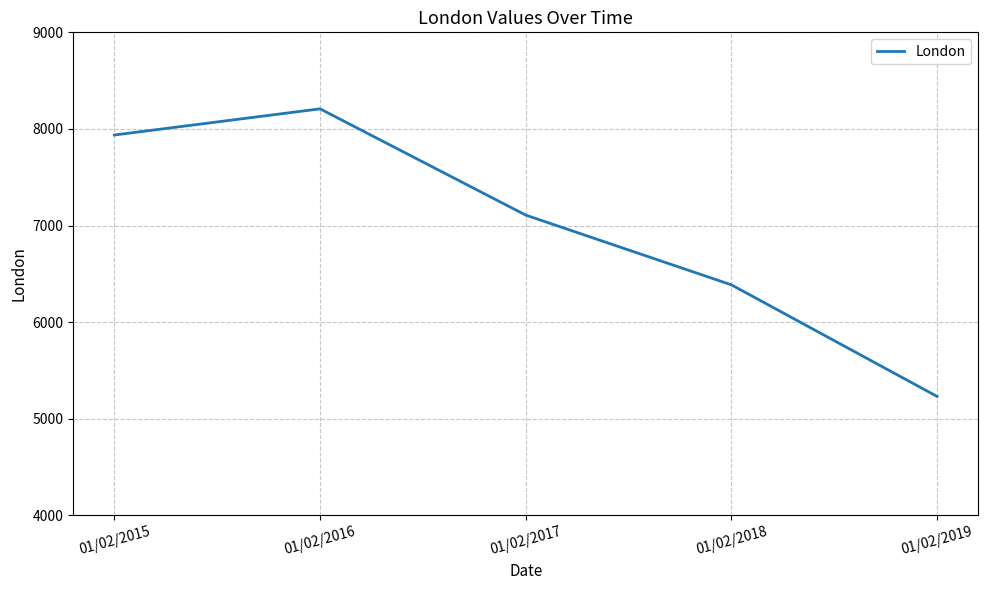

At which category does the data reach its first local peak?

01/02/2016